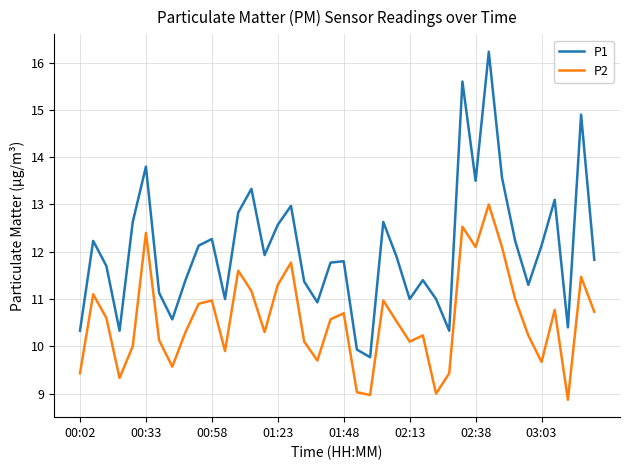

Which series has the largest total across all categories?

P1